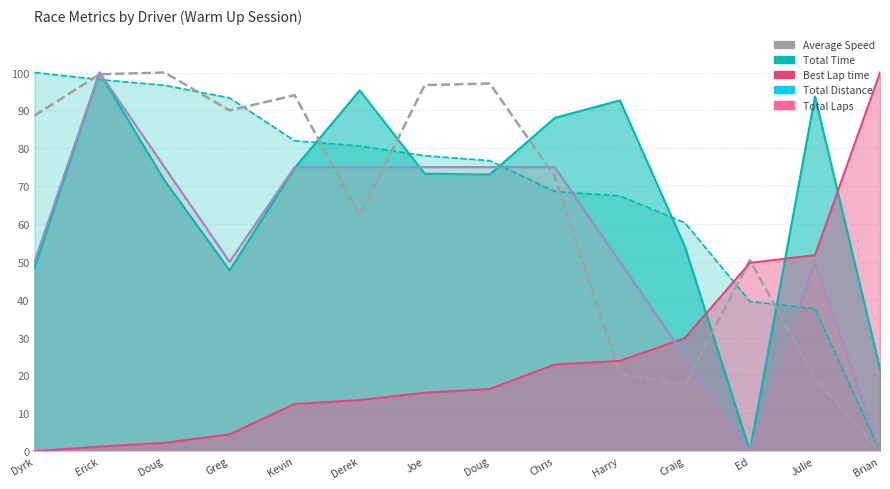

In Total Distance, how many points are higher than both neighbors (excluding endpoints)?

2